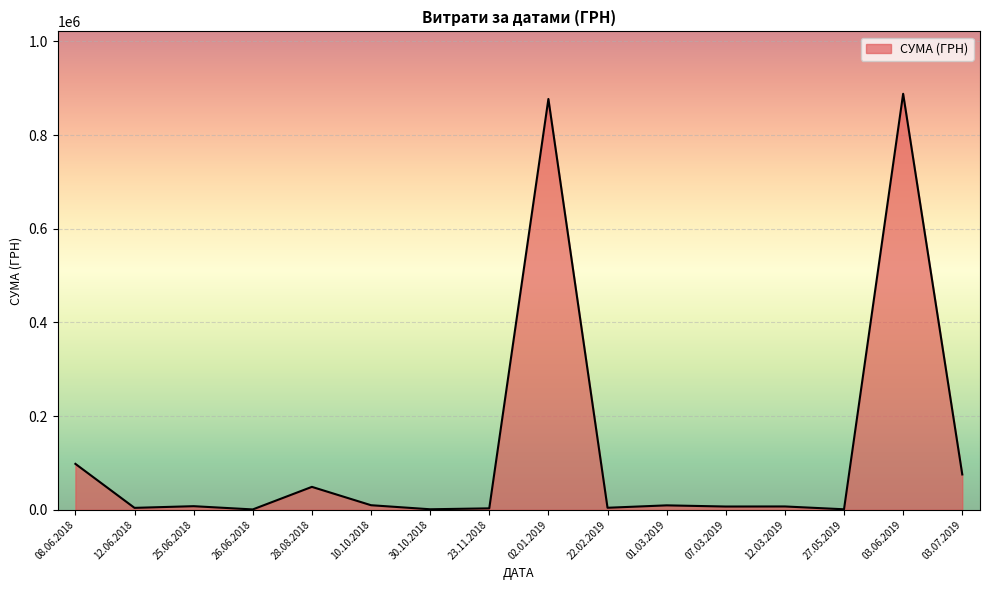

Between 08.06.2018 and 27.05.2019, which is larger?

08.06.2018